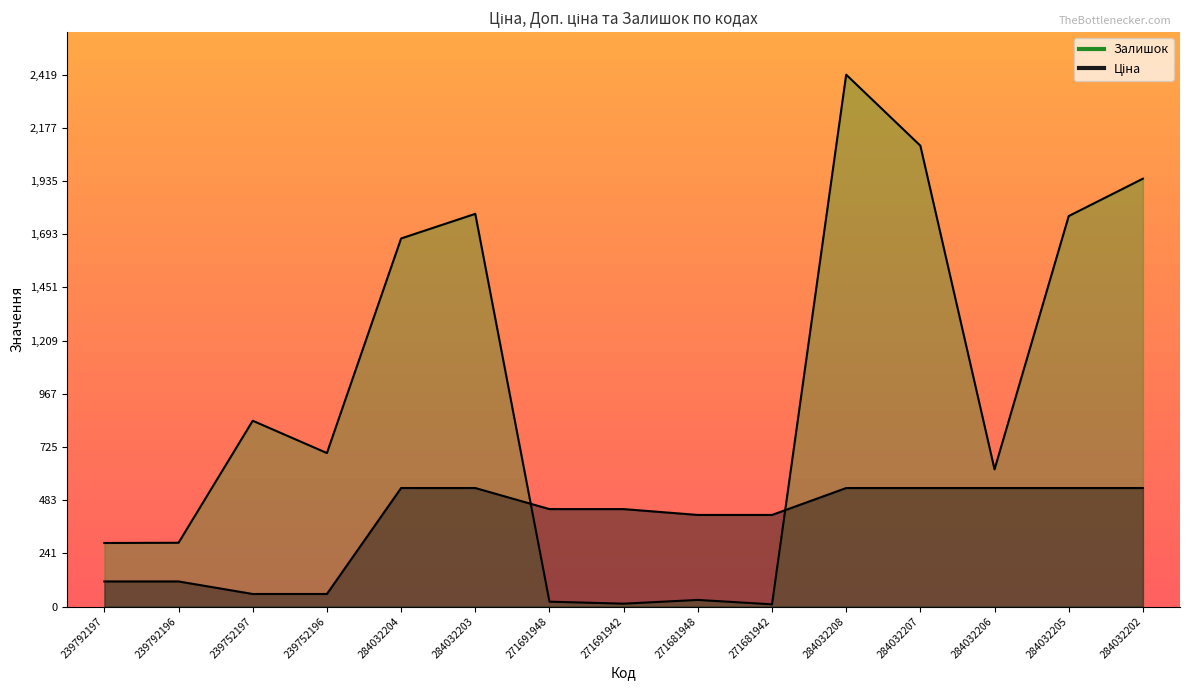

At which category is the sum across all series the highest?

284032208